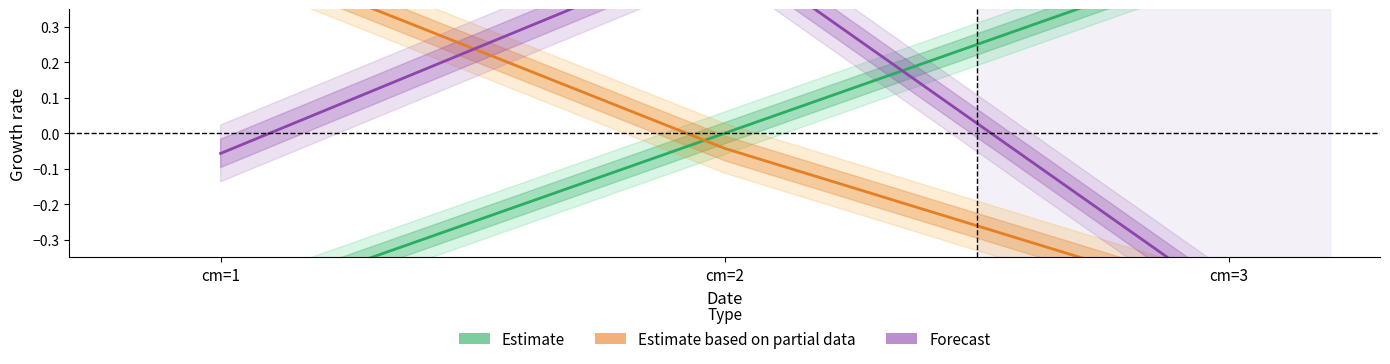

How many values in the Estimate series exceed 0?

1